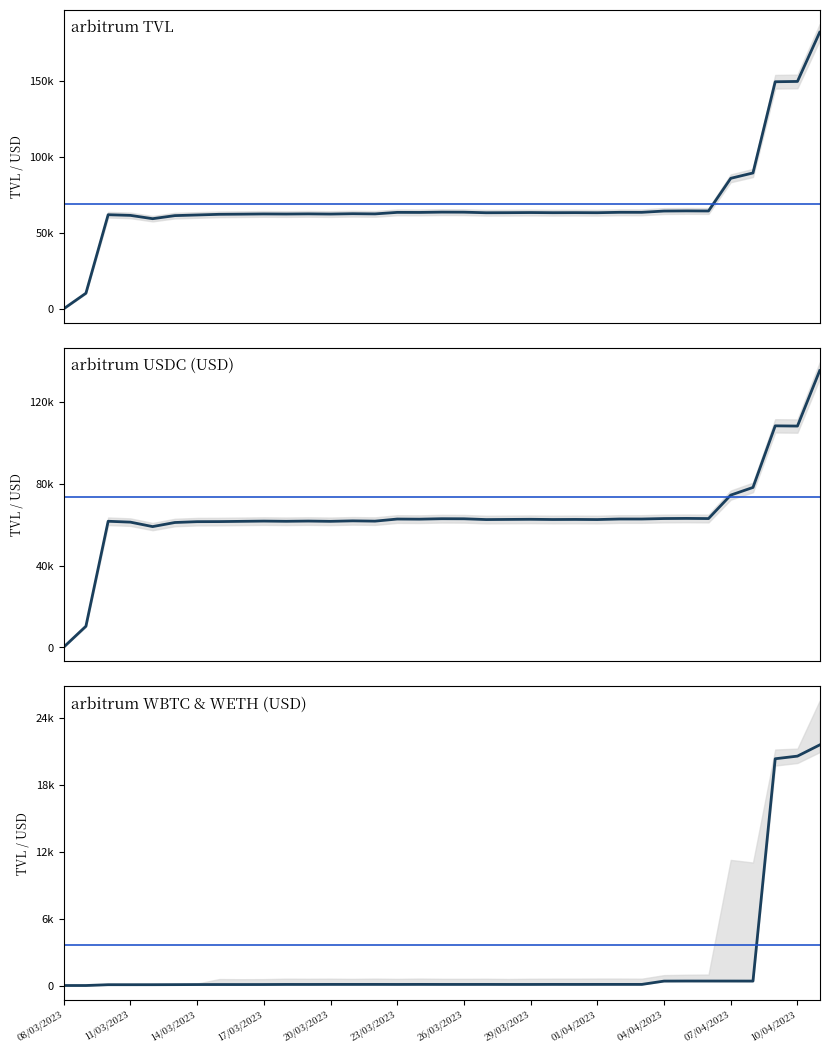

Reading right to left, extract all data points from this chart.

arbitrum TVL: 11/04/2023=181652.7	10/04/2023=149390.1	09/04/2023=149184.5	08/04/2023=89312.0	07/04/2023=85800.9	06/04/2023=64356.4	05/04/2023=64416.3	04/04/2023=64311.5	03/04/2023=63470.5	02/04/2023=63481.3	01/04/2023=63218.1	31/03/2023=63269.2	30/03/2023=63229.1	29/03/2023=63323.4	28/03/2023=63241.5	27/03/2023=63195.3	26/03/2023=63567.6	25/03/2023=63604.2	24/03/2023=63404.2	23/03/2023=63439.2	22/03/2023=62436.2	21/03/2023=62558.4	20/03/2023=62334.3	19/03/2023=62456.3	18/03/2023=62350.4	17/03/2023=62409.1	16/03/2023=62275.4	15/03/2023=62168.3	14/03/2023=61734.0	13/03/2023=61310.7	12/03/2023=59294.2	11/03/2023=61467.4	10/03/2023=61896.2	09/03/2023=10374.0	08/03/2023=150.2
arbitrum USDC (USD): 11/04/2023=135301.6	10/04/2023=108213.3	09/04/2023=108321.5	08/04/2023=78213.3	07/04/2023=74471.5	06/04/2023=63002.7	05/04/2023=63079.3	04/04/2023=63012.0	03/04/2023=62779.0	02/04/2023=62779.0	01/04/2023=62516.3	31/03/2023=62578.8	30/03/2023=62537.6	29/03/2023=62641.3	28/03/2023=62578.8	27/03/2023=62510.4	26/03/2023=62891.4	25/03/2023=62925.6	24/03/2023=62702.4	23/03/2023=62766.4	22/03/2023=61738.9	21/03/2023=61883.9	20/03/2023=61642.4	19/03/2023=61777.8	18/03/2023=61662.6	17/03/2023=61765.4	16/03/2023=61642.4	15/03/2023=61519.3	14/03/2023=61481.6	13/03/2023=61074.6	12/03/2023=59074.8	11/03/2023=61254.0	10/03/2023=61680.9	09/03/2023=10374.0	08/03/2023=150.2
arbitrum WBTC (USD): 11/04/2023=21565.2	10/04/2023=20560.6	09/04/2023=20325.3	08/04/2023=396.9	07/04/2023=399.0	06/04/2023=400.7	05/04/2023=401.8	04/04/2023=396.0	03/04/2023=98.6	02/04/2023=100.1	01/04/2023=99.8	31/03/2023=98.2	30/03/2023=99.3	29/03/2023=95.6	28/03/2023=95.4	27/03/2023=98.2	26/03/2023=96.9	25/03/2023=97.0	24/03/2023=99.8	23/03/2023=96.2	22/03/2023=98.9	21/03/2023=98.0	20/03/2023=98.7	19/03/2023=94.8	18/03/2023=96.0	17/03/2023=88.0	16/03/2023=85.6	15/03/2023=86.8	14/03/2023=84.5	13/03/2023=77.4	12/03/2023=71.8	11/03/2023=70.7	10/03/2023=71.3	09/03/2023=0.0	08/03/2023=0.0